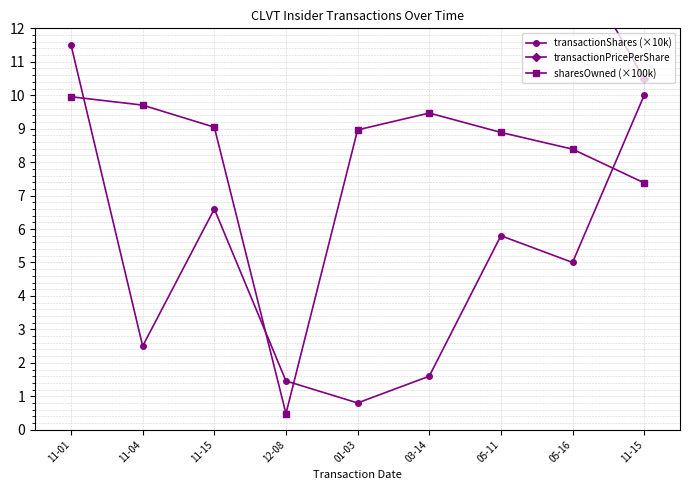

In transactionPricePerShare, how many points are higher than both neighbors (excluding endpoints)?

3